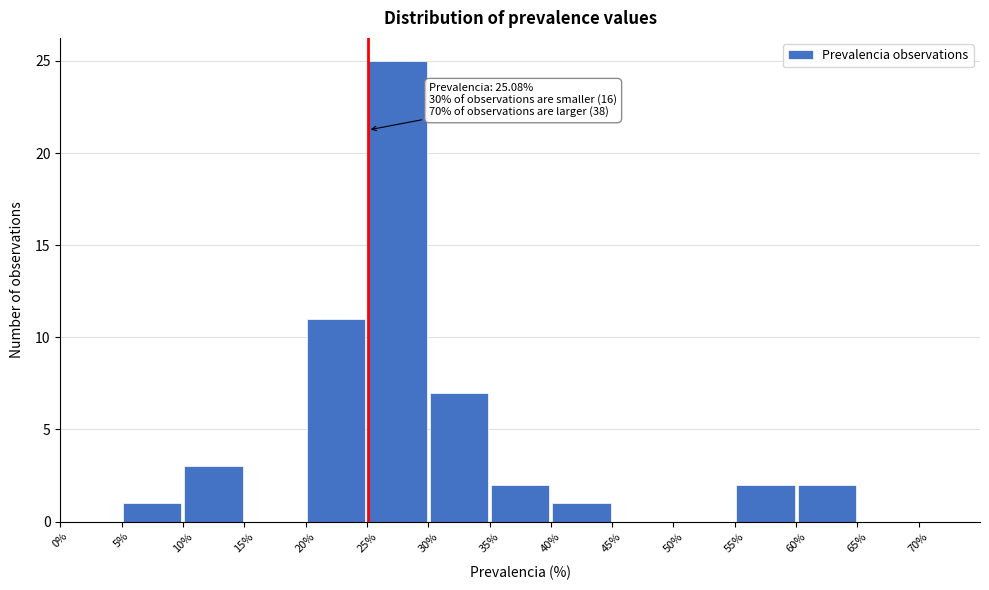

Over which range of the x-axis is the bar tallest?

25% to 30%